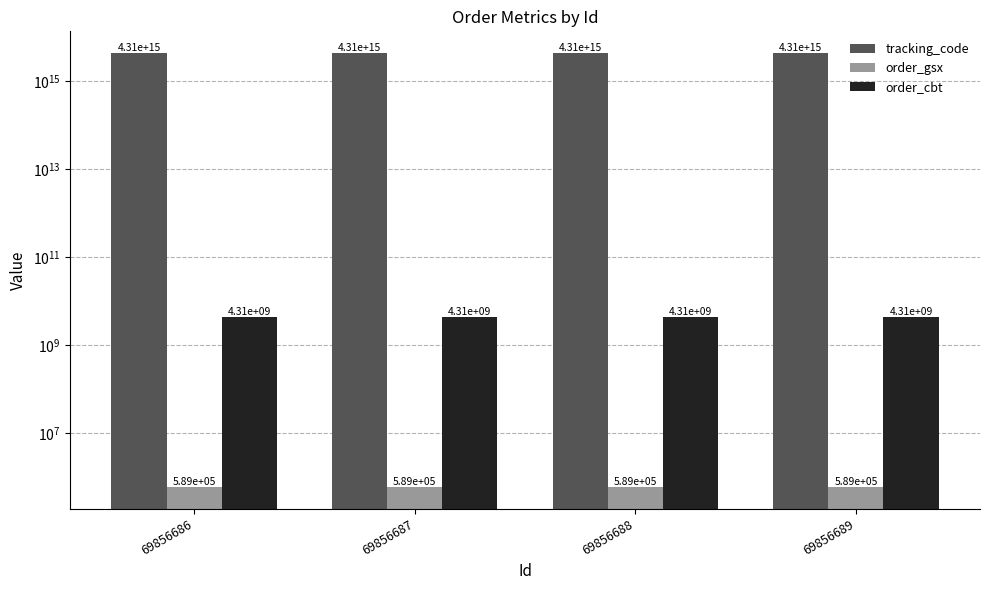

At how many categories does at least one series exceed 4039573351973180?

4